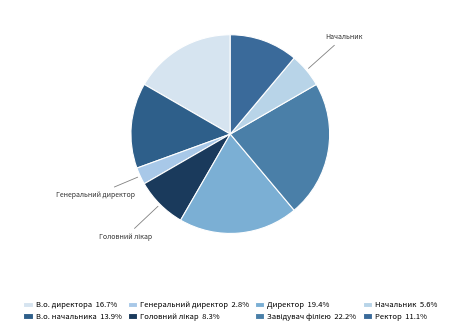

Which category has the biggest portion of the pie?

Завідувач філією